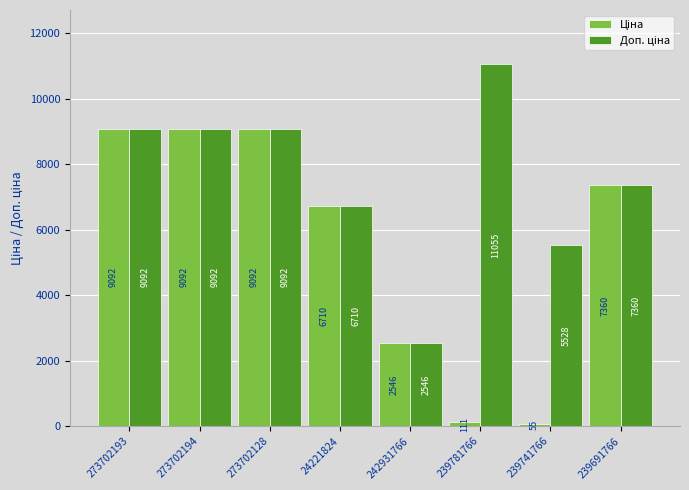

What position from the left is 273702194?

2